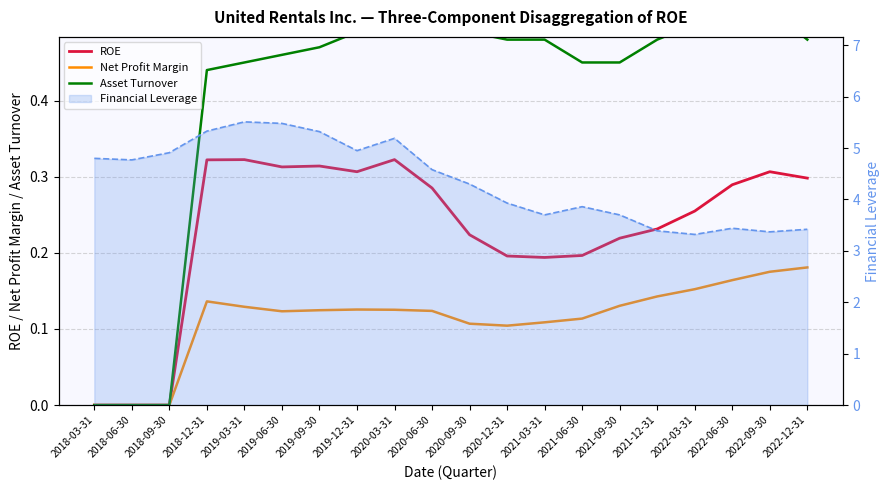

Does the chart have visible grid lines?

Yes